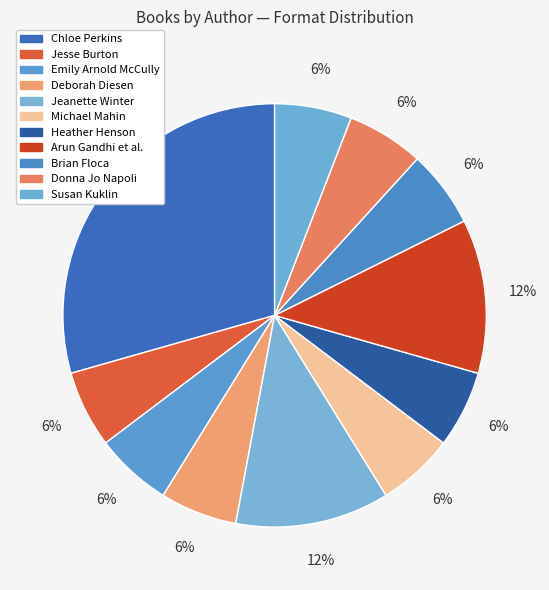

Count the number of slices in the pie.

11